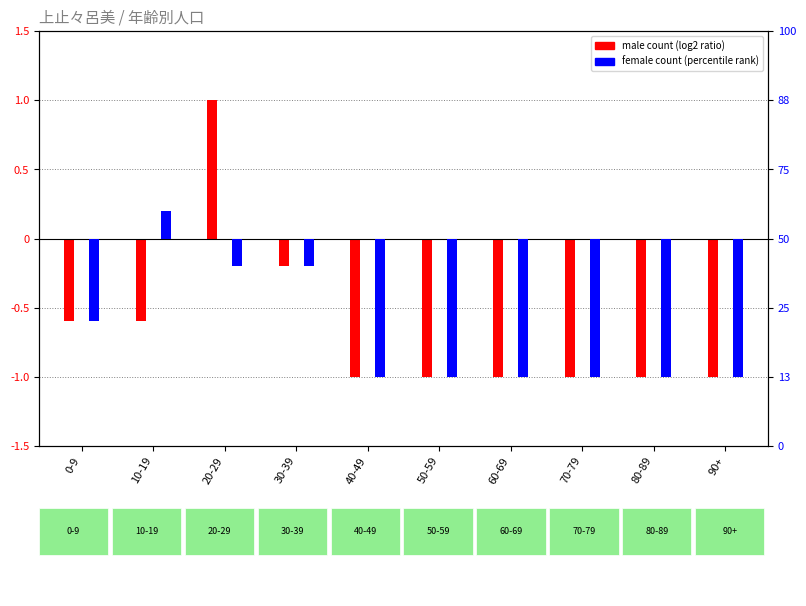

How many data points in female count are above -50?

4